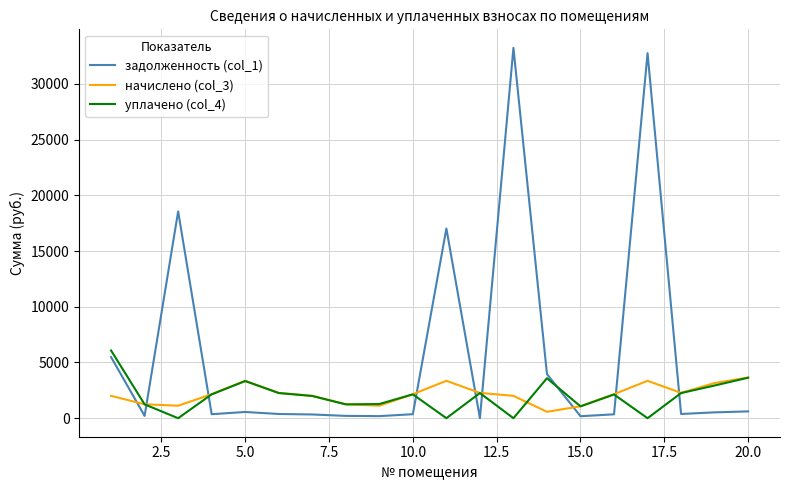

True or false: начислено (col_3) and задолженность (col_1) intersect in this chart.

True